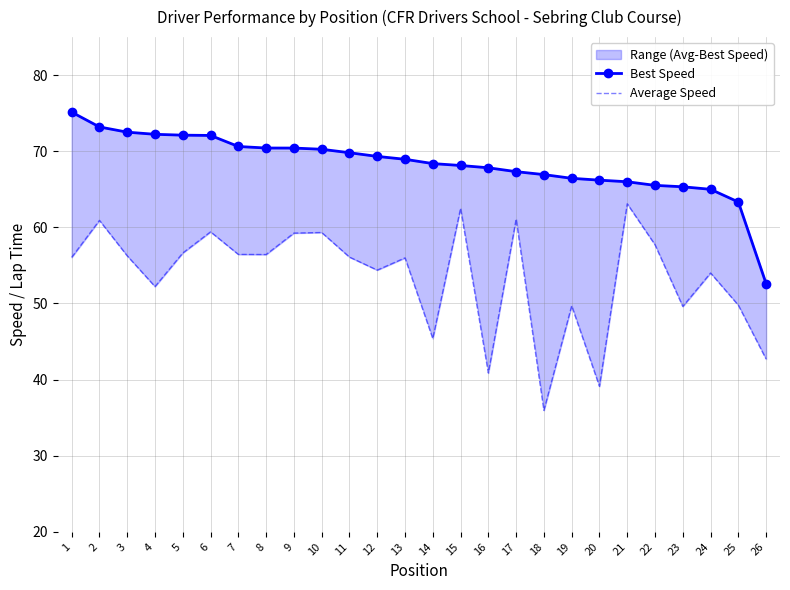

What is the approximate value of Average Speed at 13?

56.0